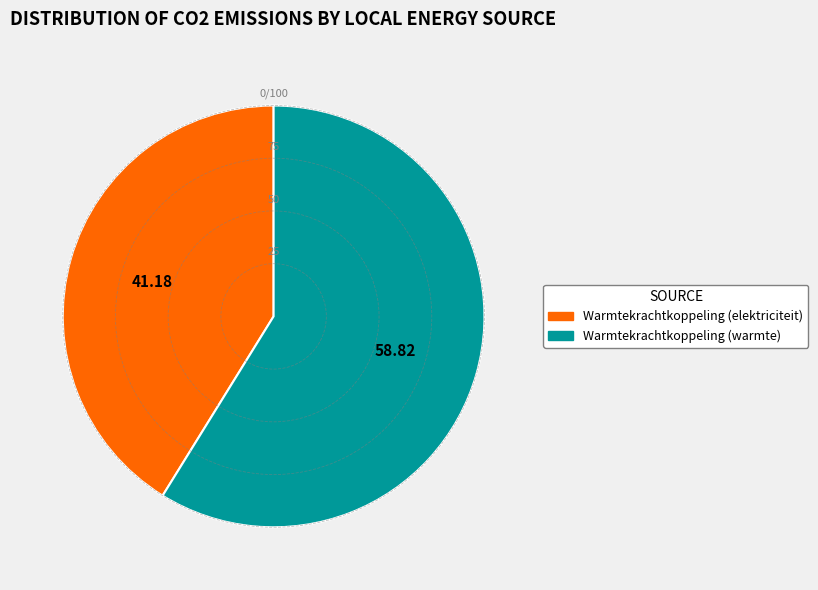

Does any single category account for the majority?

Yes